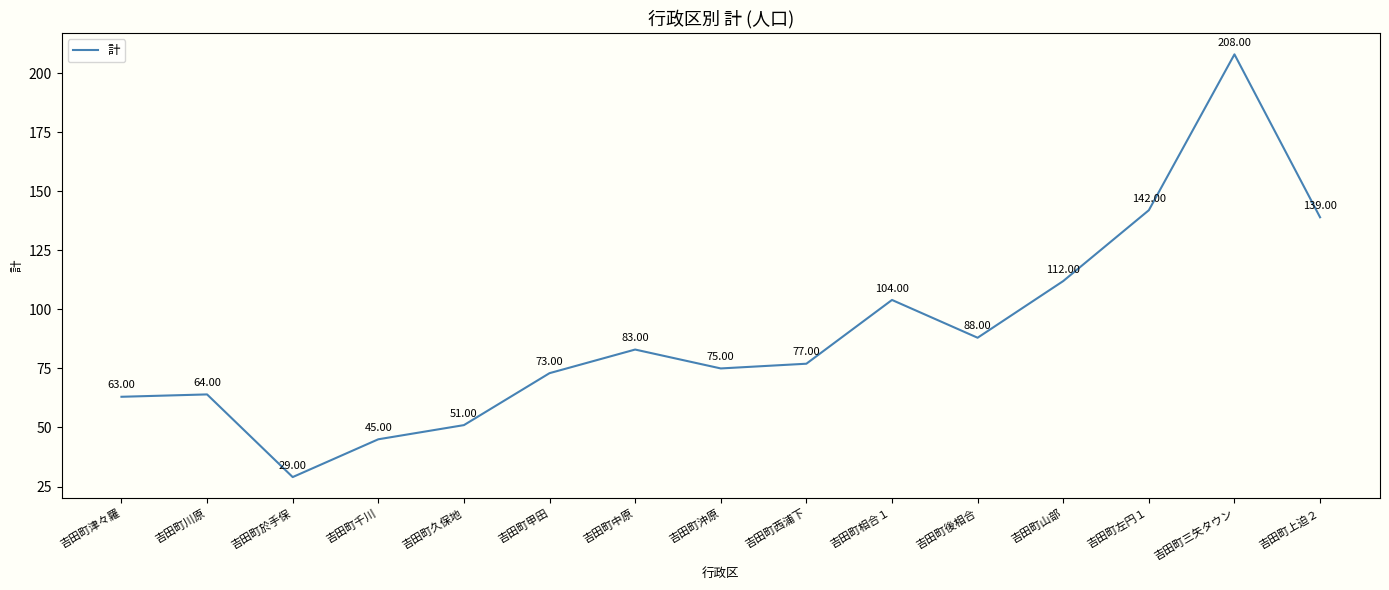

Reading left to right, list all the values displayed in this chart.

63	64	29	45	51	73	83	75	77	104	88	112	142	208	139